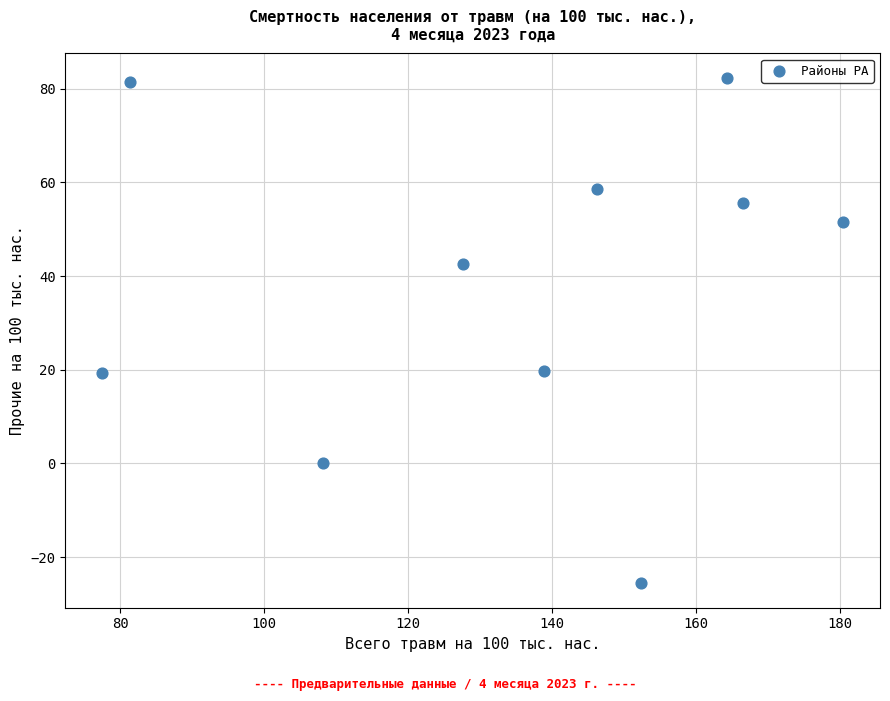

What is the range of X values (max minus min)?

102.9